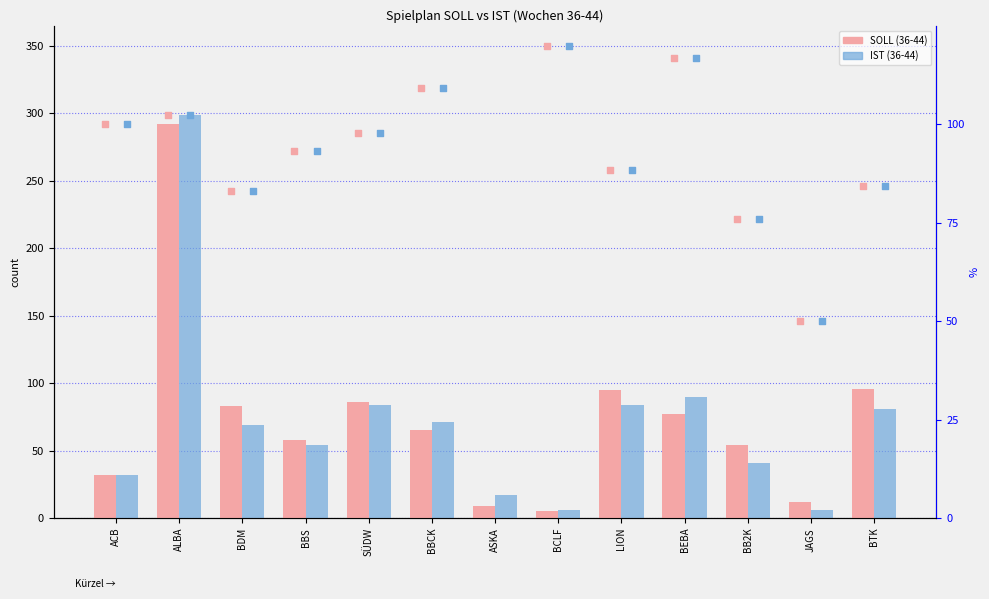

Which series contains the highest Y value?

IST (36-44)